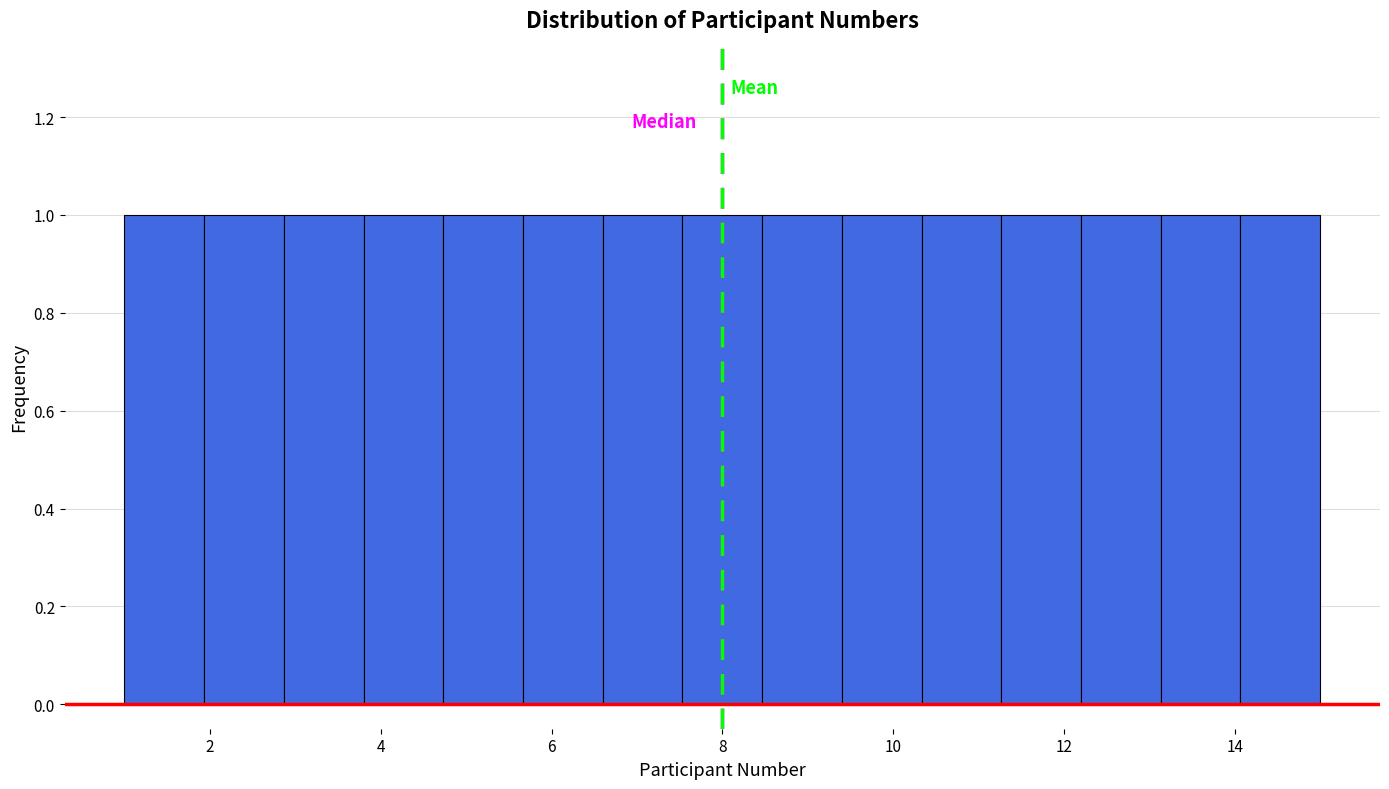

Reading left to right, transcribe this chart: for each bar, give the range it covers on the x-axis and its height. Neither the bar edges nor the heights are printed on the chart, so give them approximately, as read against the axes.

1.0 to 2.0: 1
2.0 to 2.8: 1
2.8 to 3.8: 1
3.8 to 4.8: 1
4.8 to 5.6: 1
5.6 to 6.6: 1
6.6 to 7.6: 1
7.6 to 8.4: 1
8.4 to 9.4: 1
9.4 to 10.4: 1
10.4 to 11.2: 1
11.2 to 12.2: 1
12.2 to 13.2: 1
13.2 to 14.0: 1
14.0 to 15.0: 1